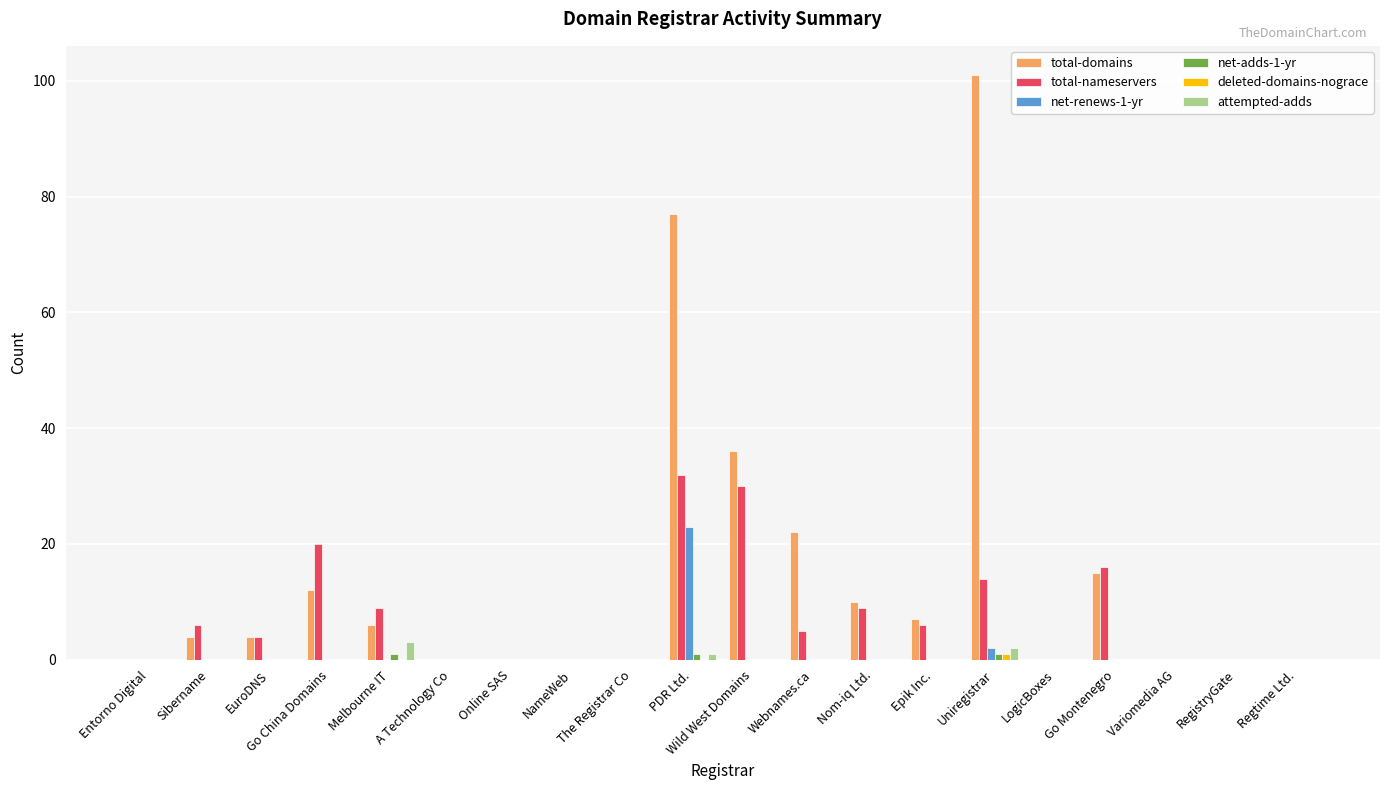

What is the sum of the total-domains values at Entorno Digital and PDR Ltd.?

77